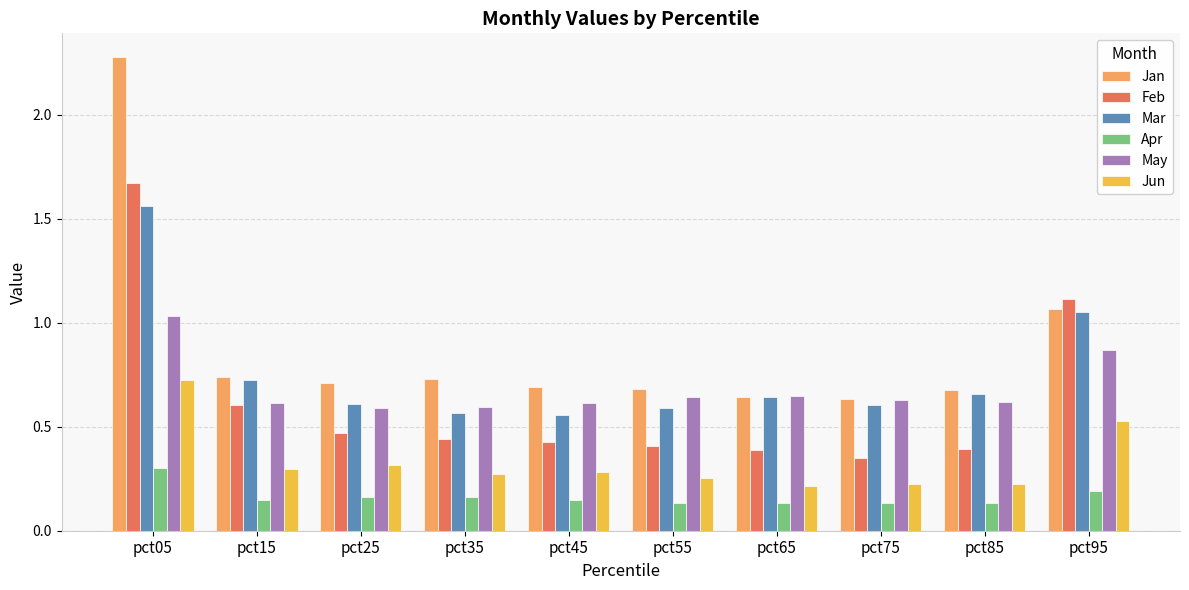

At which label does Apr reach its peak?

pct05